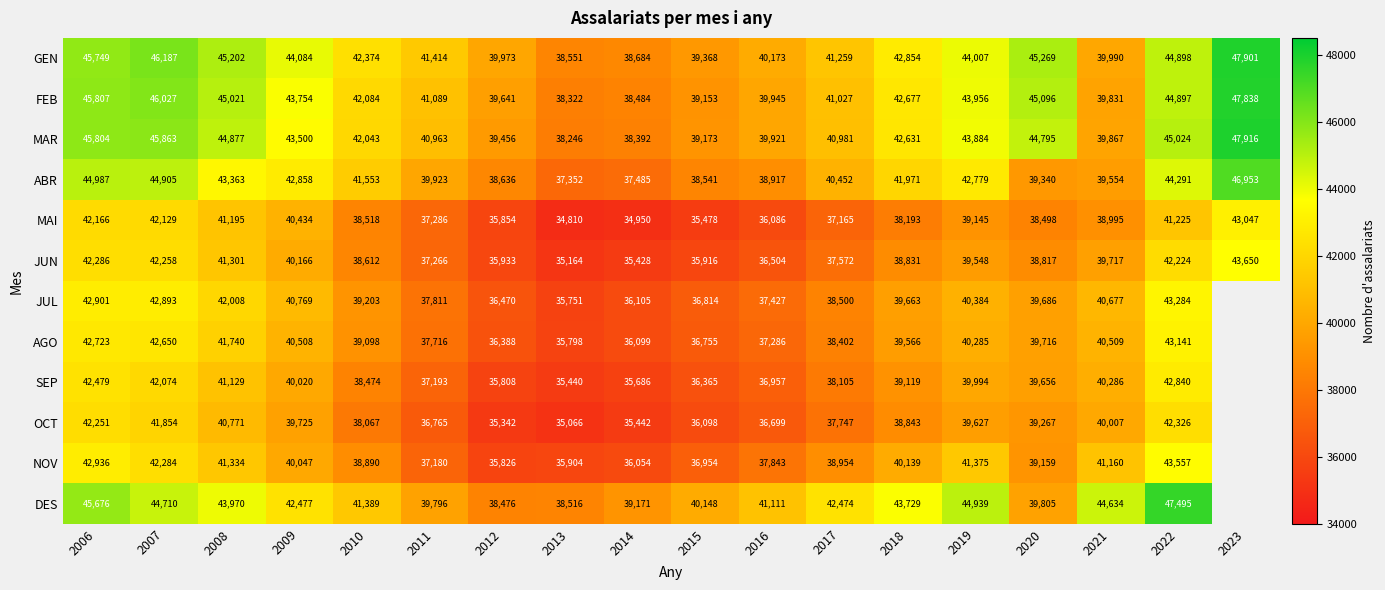

How many categories are shown in the chart?

18